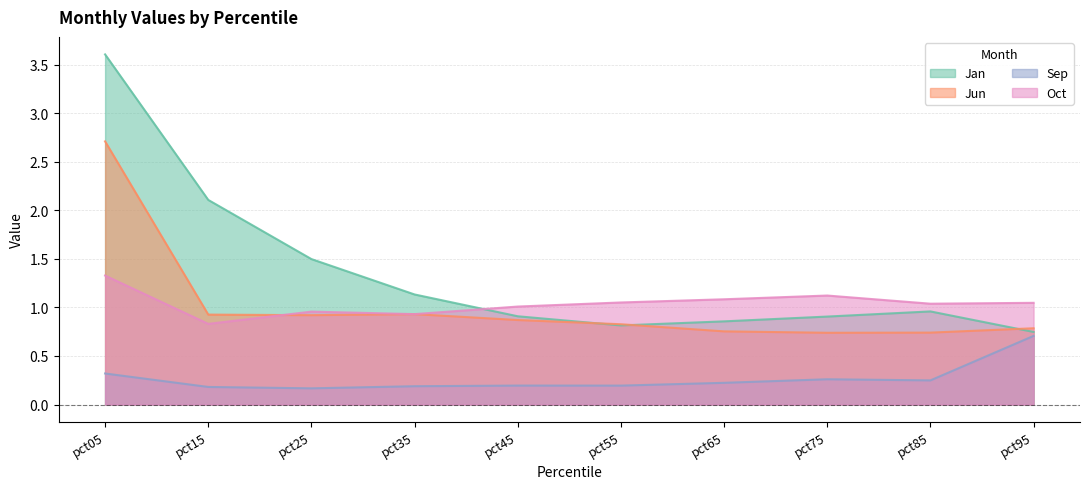

Which series has the largest total across all categories?

Jan